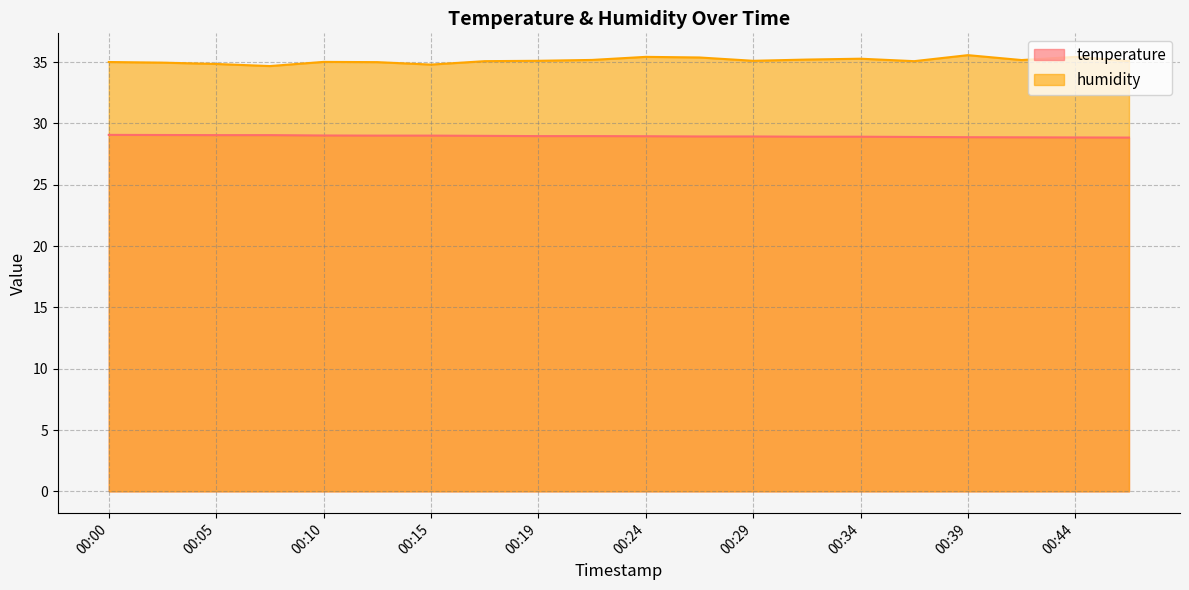

How many data points in humidity are above 35?

14